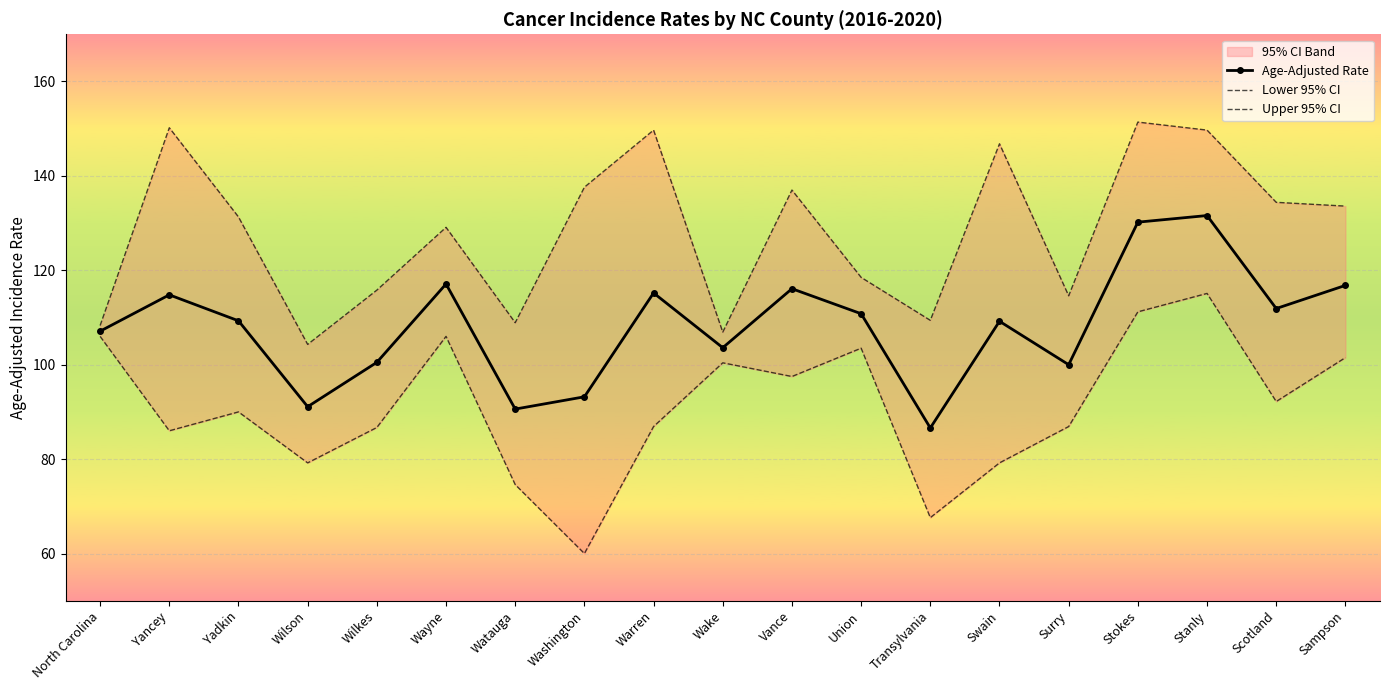

Between North Carolina and Stanly, which is larger?

Stanly